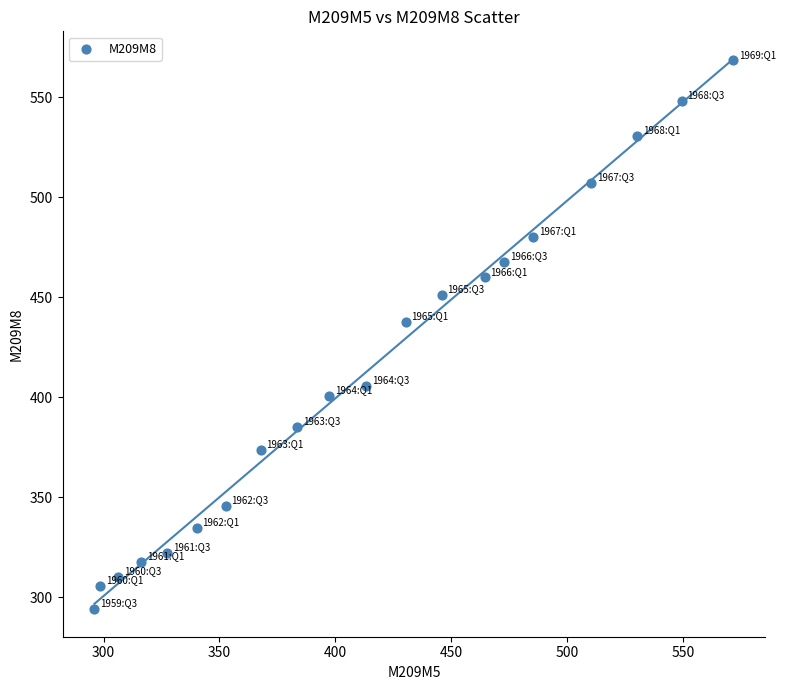

What is the range of Y values (max minus min)?

274.4